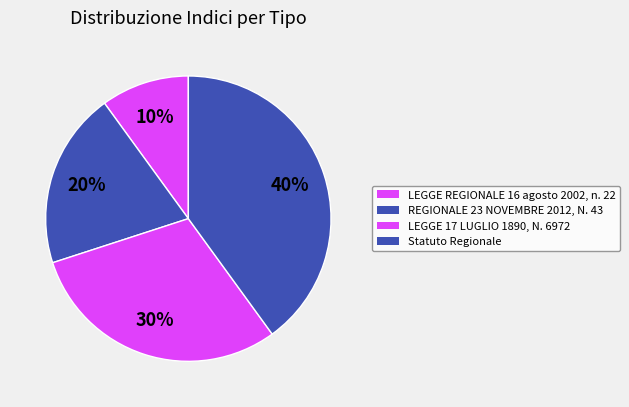

How many segments does this pie chart have?

4